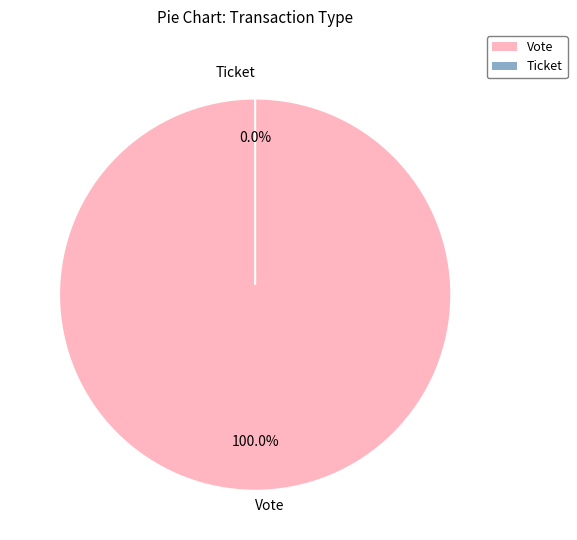

True or false: Vote accounts for 100% of the total.

True